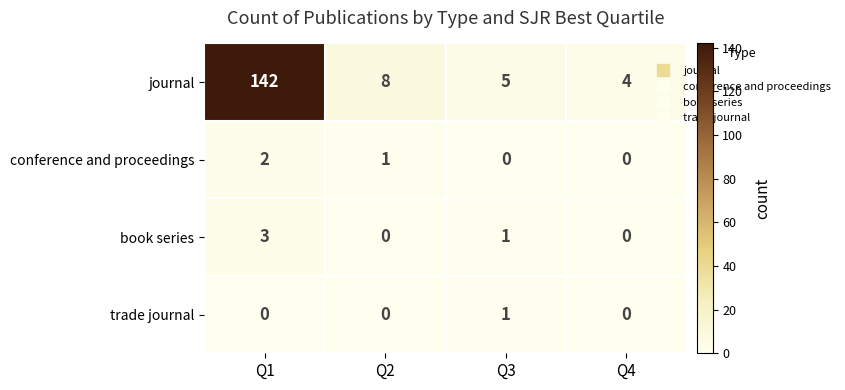

Rank the series by their maximum value, from lowest to highest.

trade journal, conference and proceedings, book series, journal